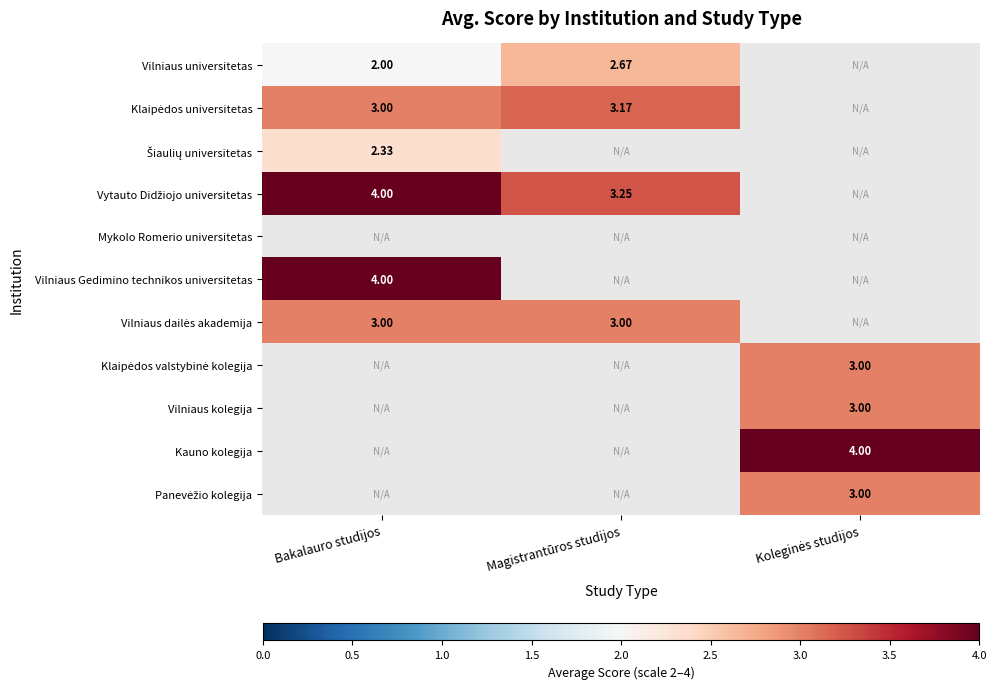

Which category has the highest value in the Vilniaus universitetas series?

Magistrantūros studijos